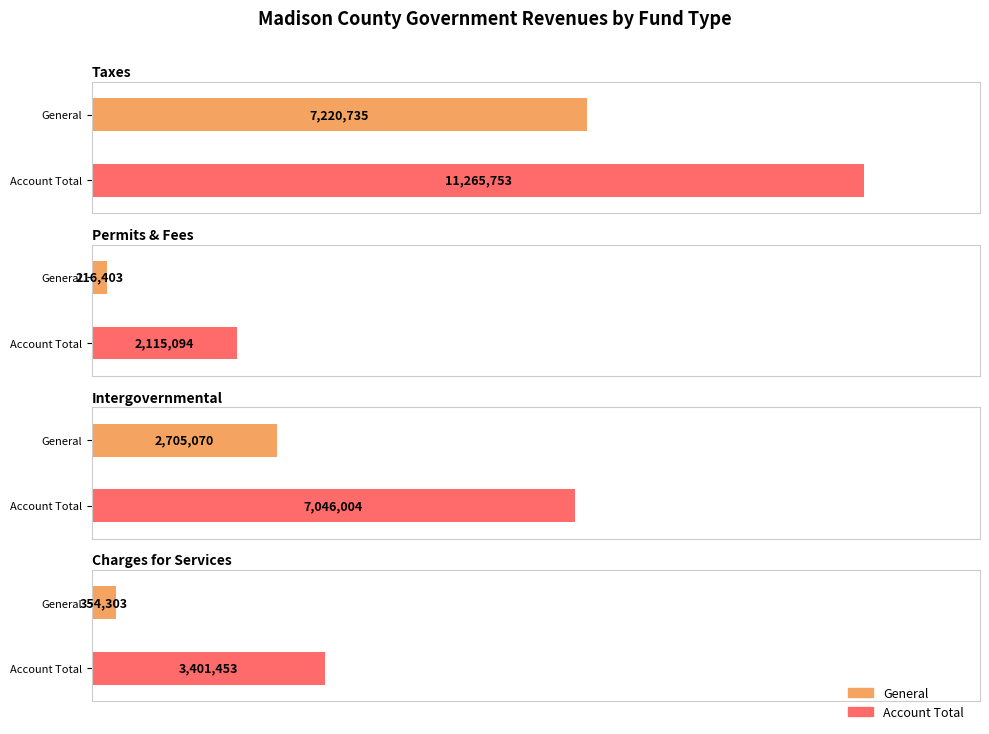

Which series has the largest range (max minus min)?

Account Total